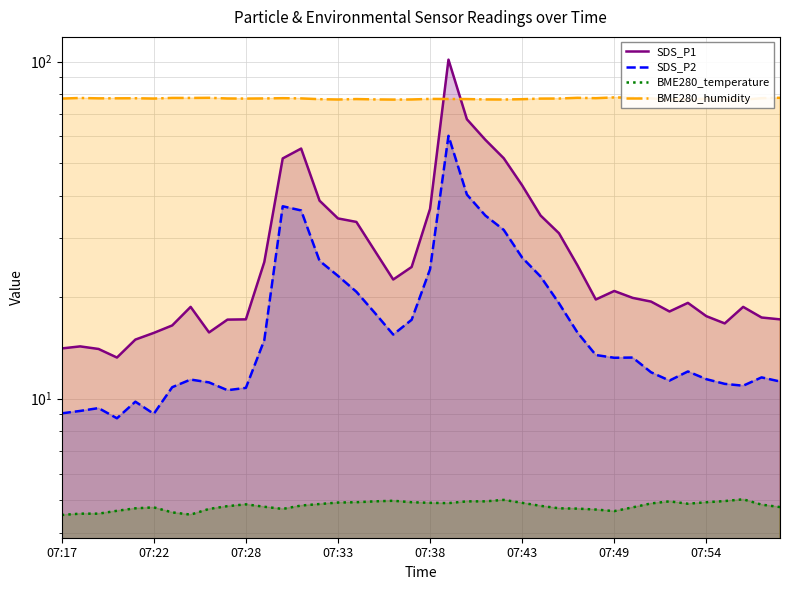

Rank the series at 27 from highest to lowest value.

BME280_humidity, SDS_P1, SDS_P2, BME280_temperature